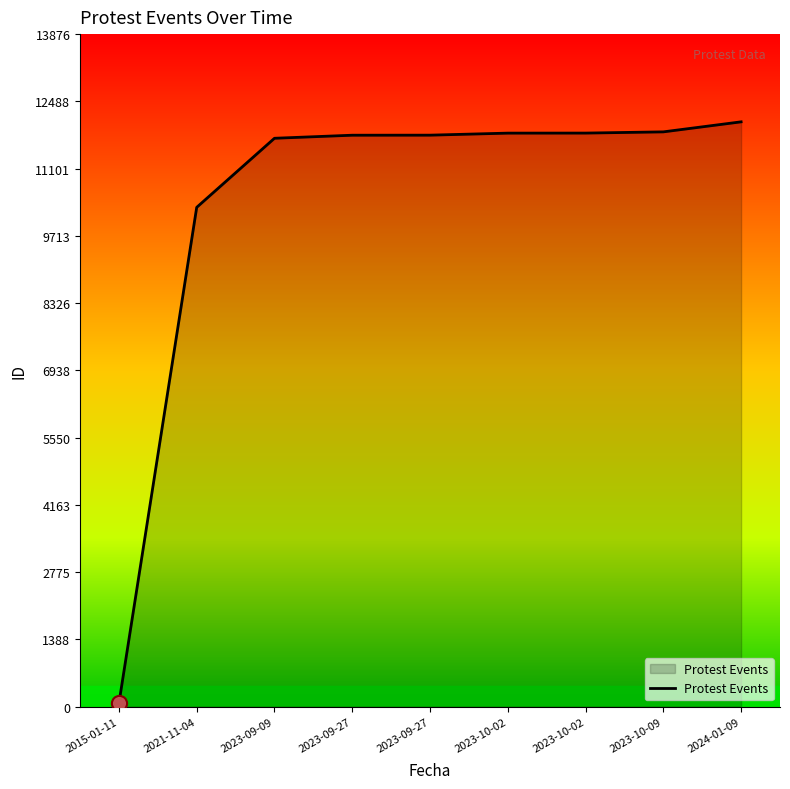

What is the change in value from 2015-01-11 to 2023-10-09?

+11787